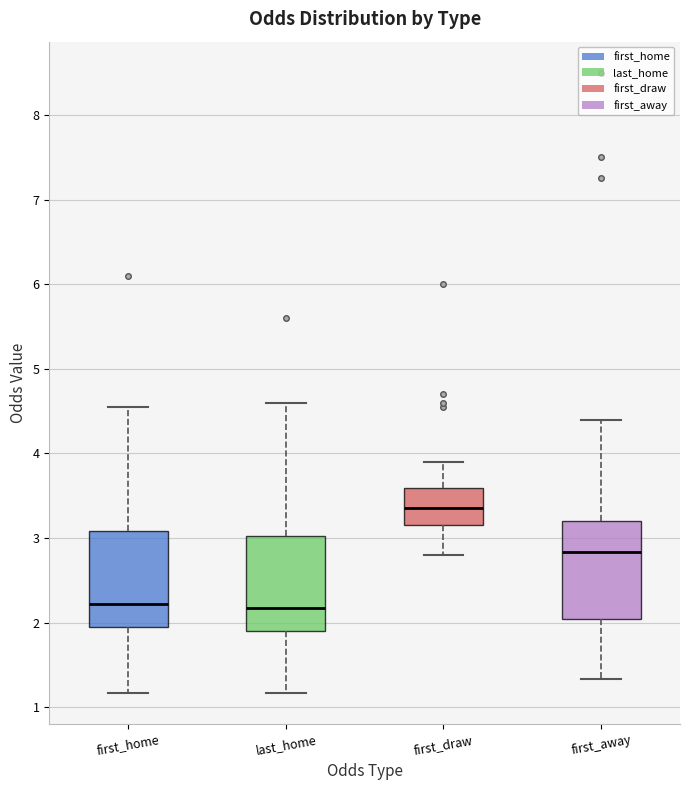

Which box has the highest median line?

first_draw